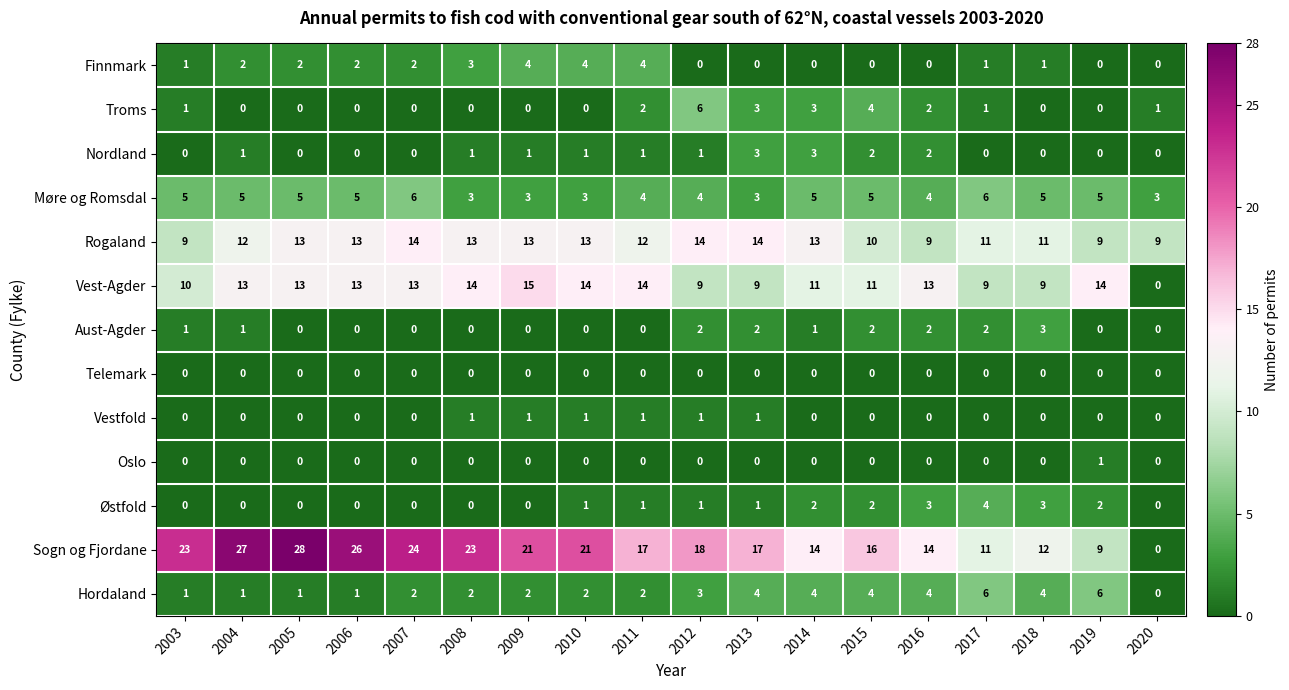

At which category does the chart reach its peak across all series?

2005